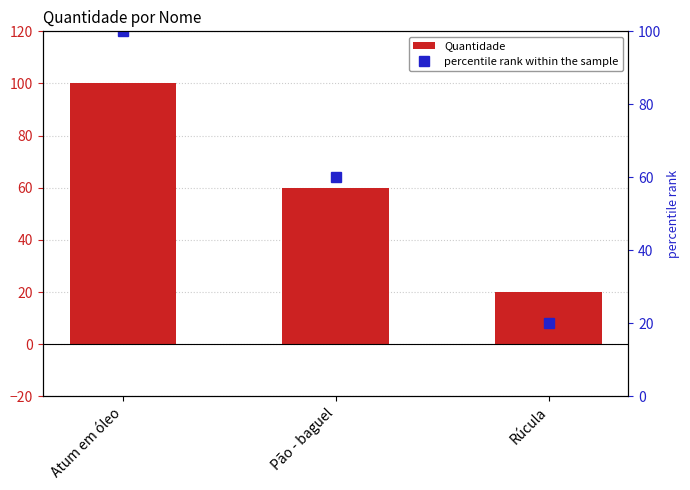

Which series has the largest total across all categories?

Quantidade